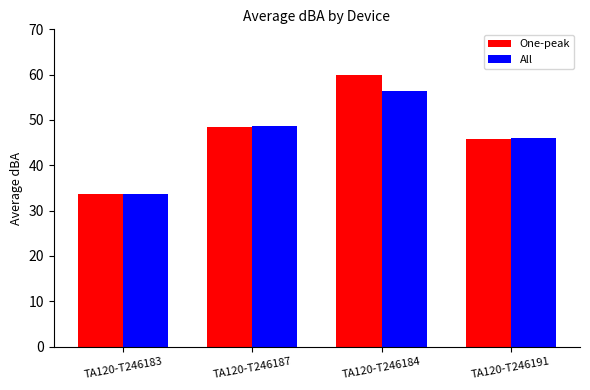

How many data points in One-peak are above 48?

2